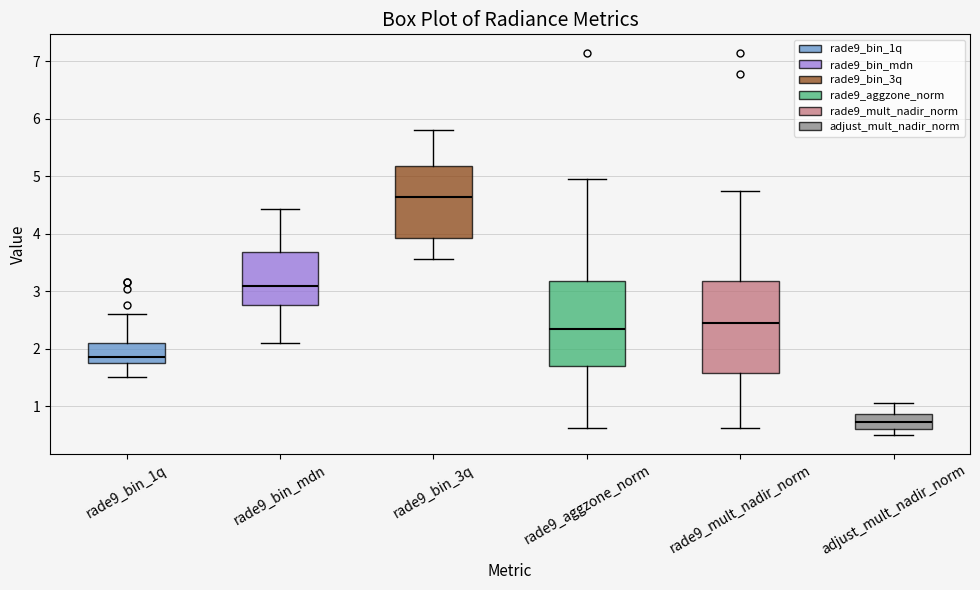

Comparing the boxes themselves (not the whiskers), which one is the tallest?

rade9_mult_nadir_norm